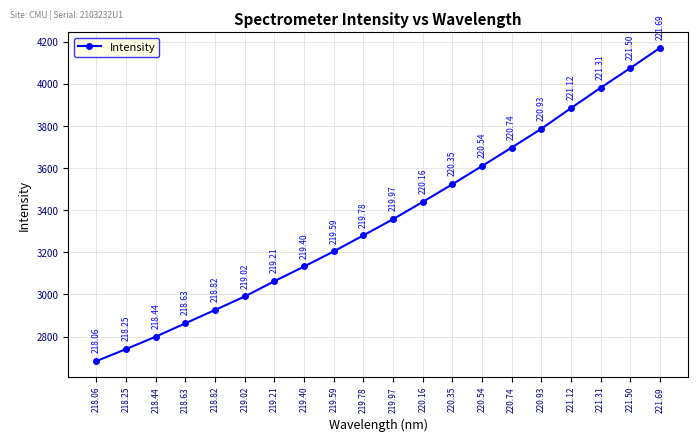

The value at 221.50 is 4075.3. True or false?

True